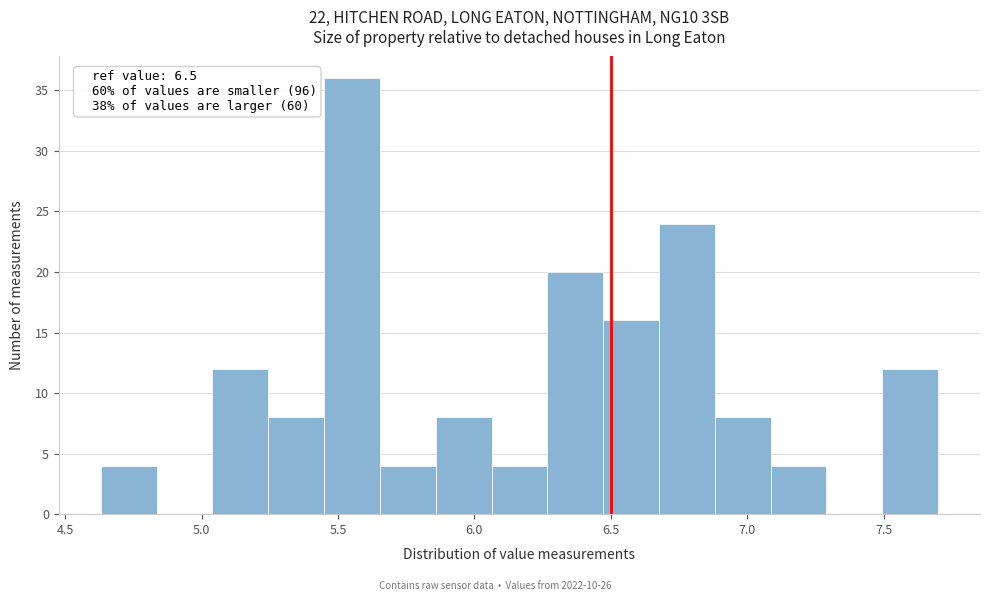

Over which range of the x-axis is the bar tallest?

5.45 to 5.65